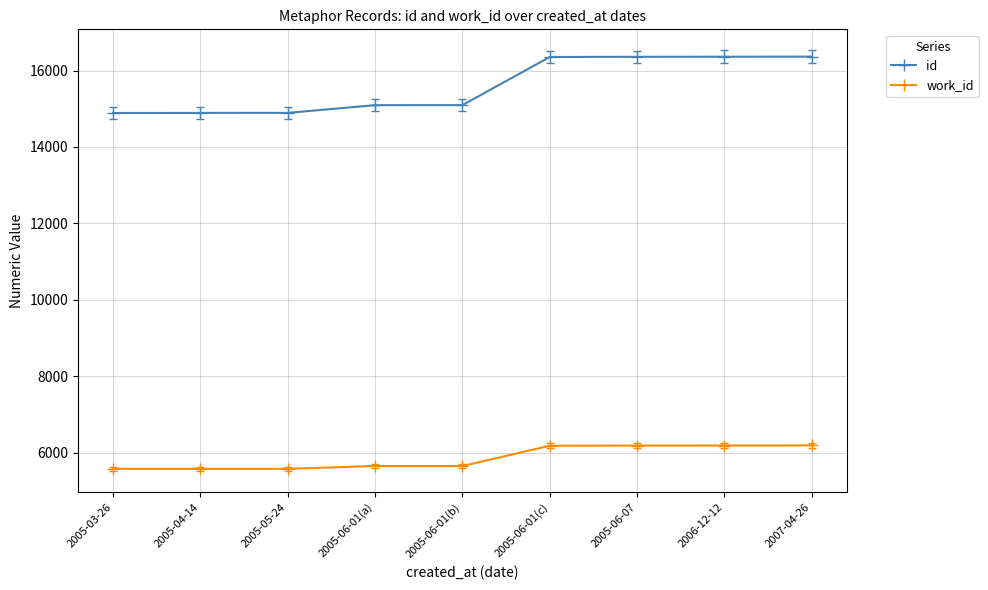

True or false: id and work_id cross at least once.

False